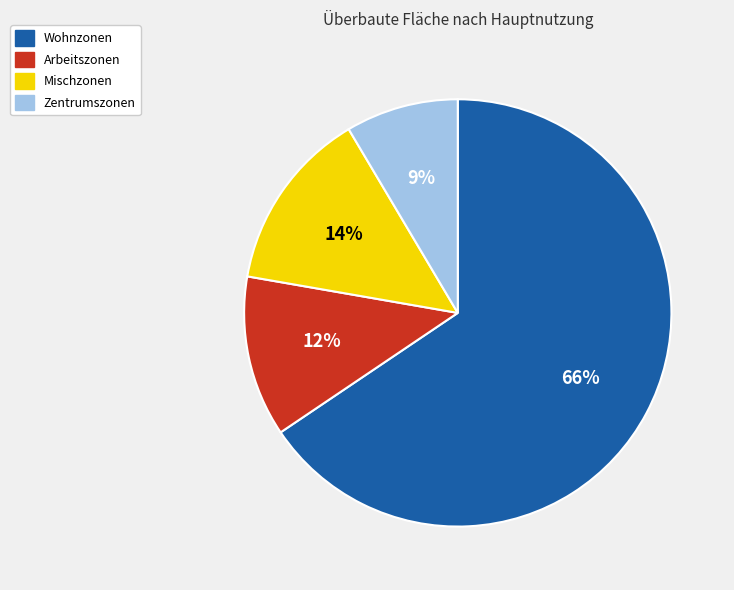

Which category accounts for the majority?

Wohnzonen